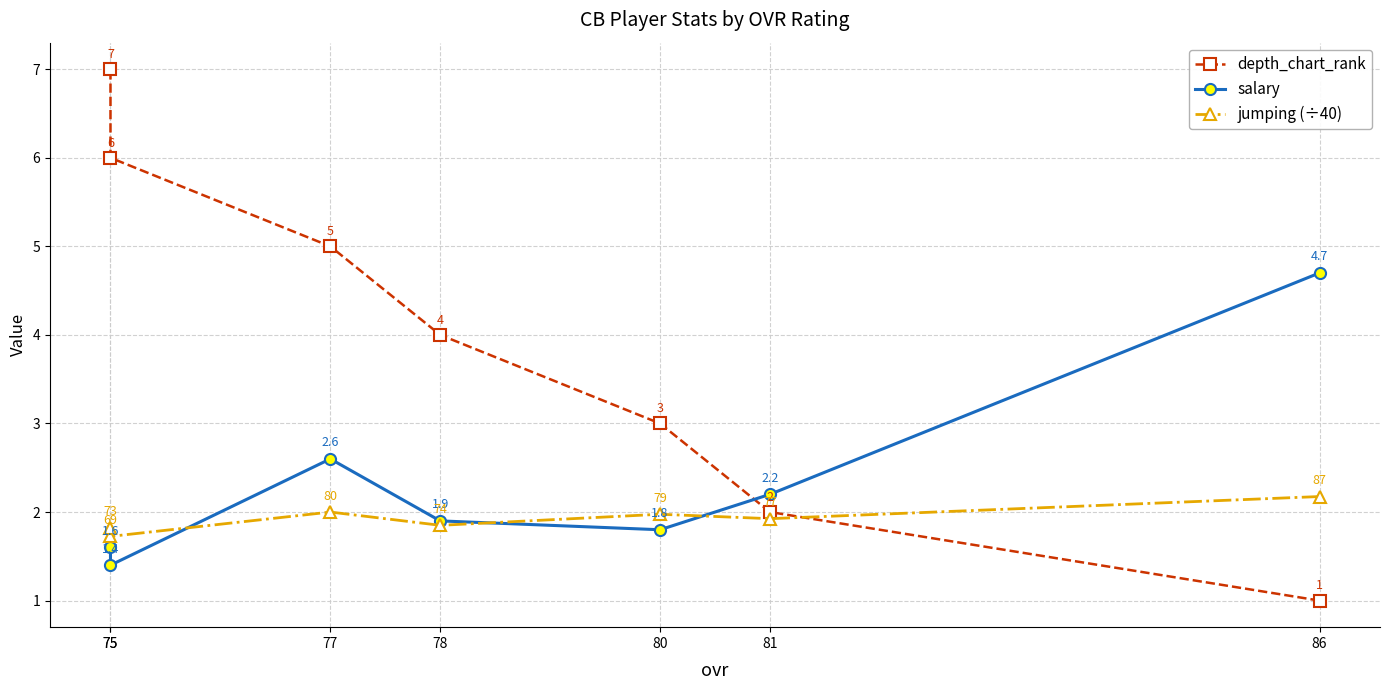

What is the minimum value shown in the chart?

1.0